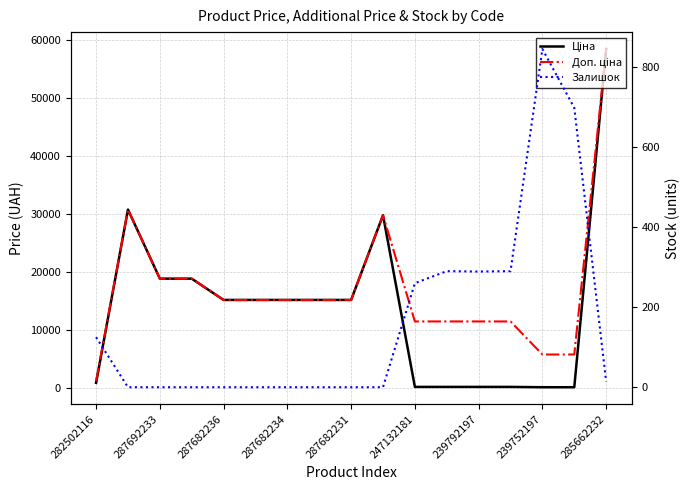

The Ціна series shows 172.2 at 11. True or false?

False